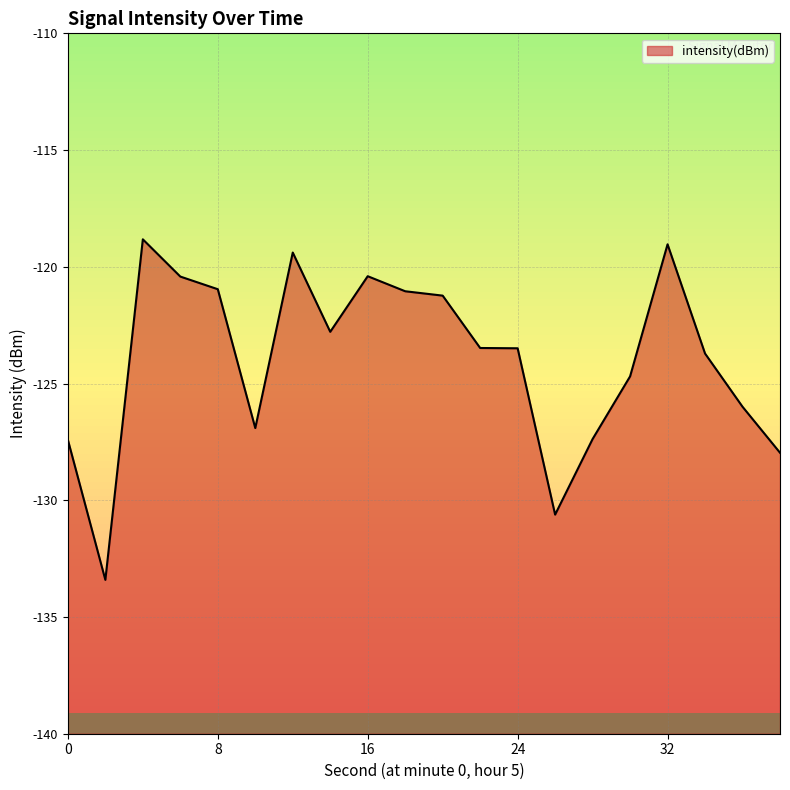

Rank the categories by value from highest to lowest.

4, 32, 12, 16, 6, 8, 18, 20, 14, 22, 24, 34, 30, 36, 10, 28, 0, 38, 26, 2